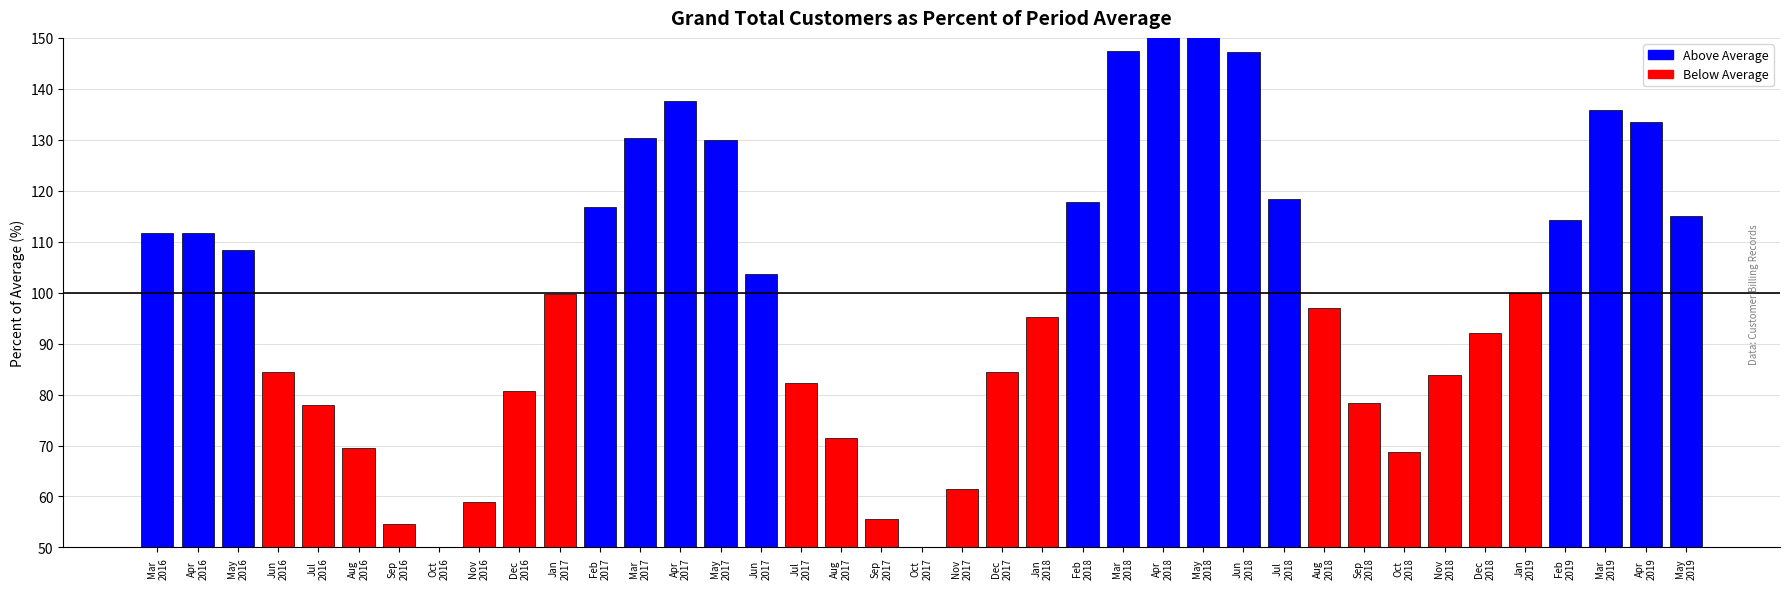

Is it true that the value at Dec
2016 is 120.9?

False